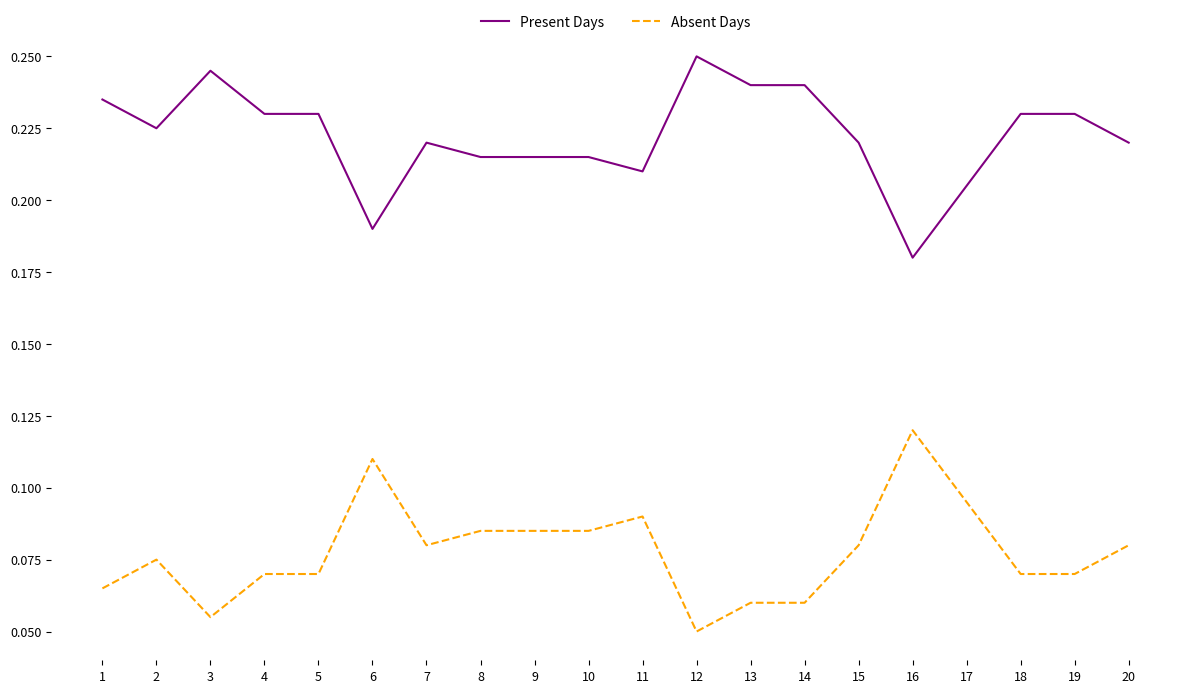

True or false: Absent Days and Present Days cross at least once.

False